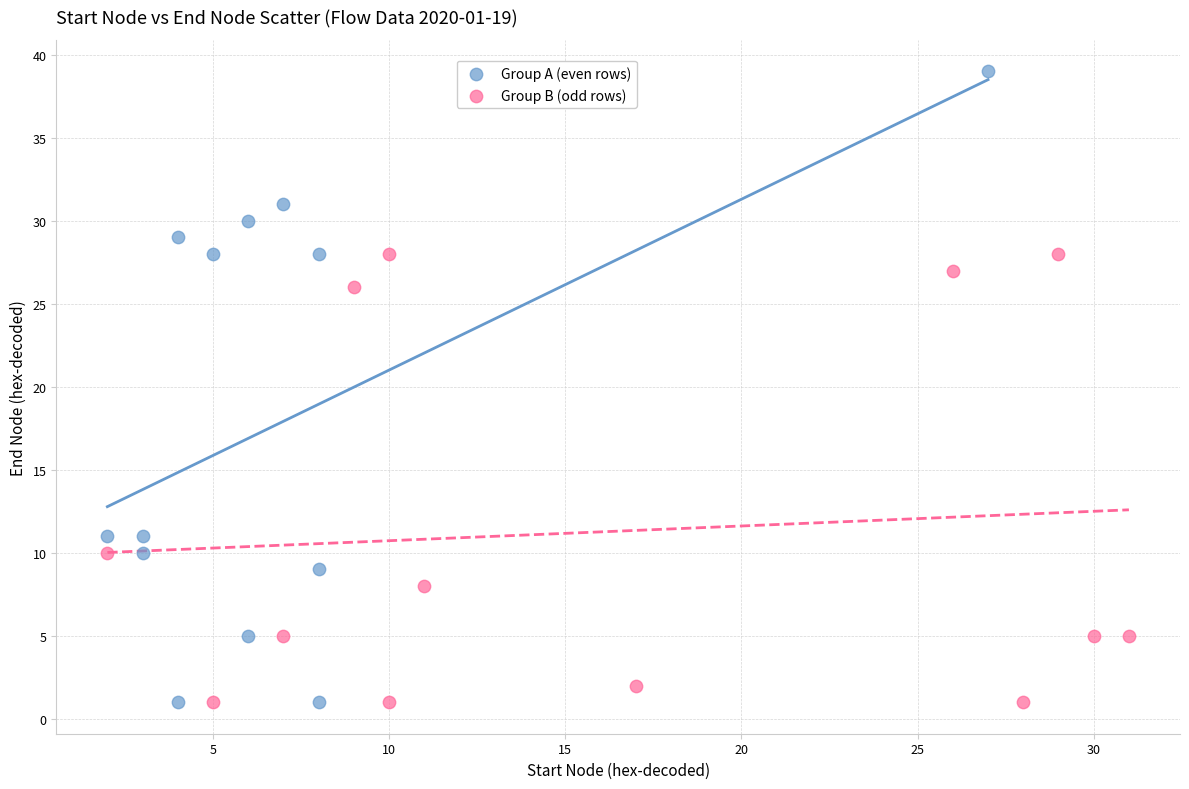

Which series has the widest spread of Y values?

Group A (even rows)